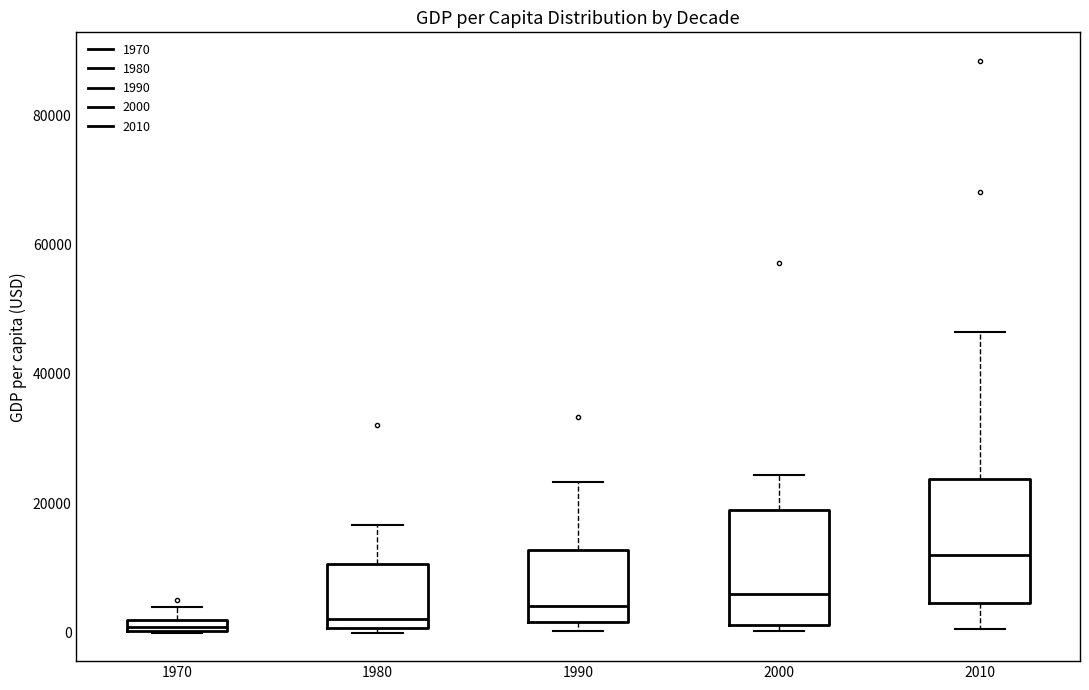

Where is the upper edge of the box at x = 1980 on the y-axis? The values are not printed on the chart, so give them approximately, as read against the axis.

10000